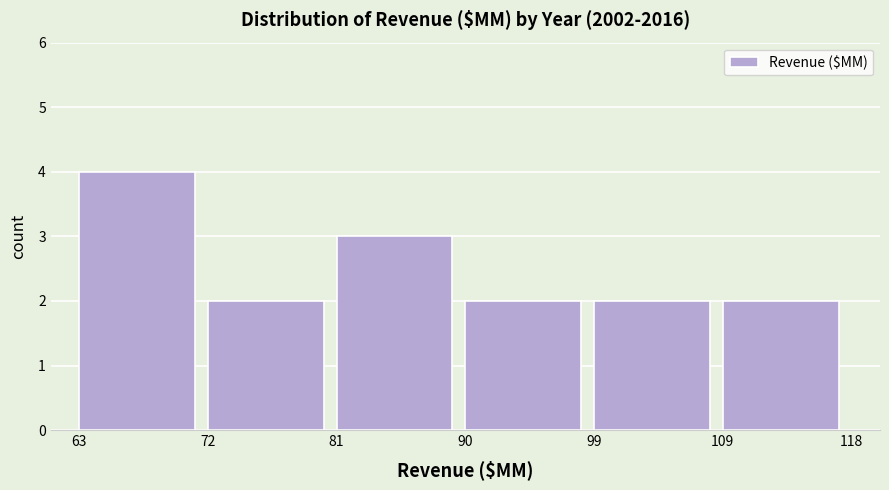

Reading left to right, transcribe this chart: for each bar, give the range it covers on the x-axis and its height. The values are not printed on the chart, so give them approximately, as read against the axis.

63 to 72: 4
72 to 81: 2
81 to 90: 3
90 to 99: 2
99 to 109: 2
109 to 118: 2